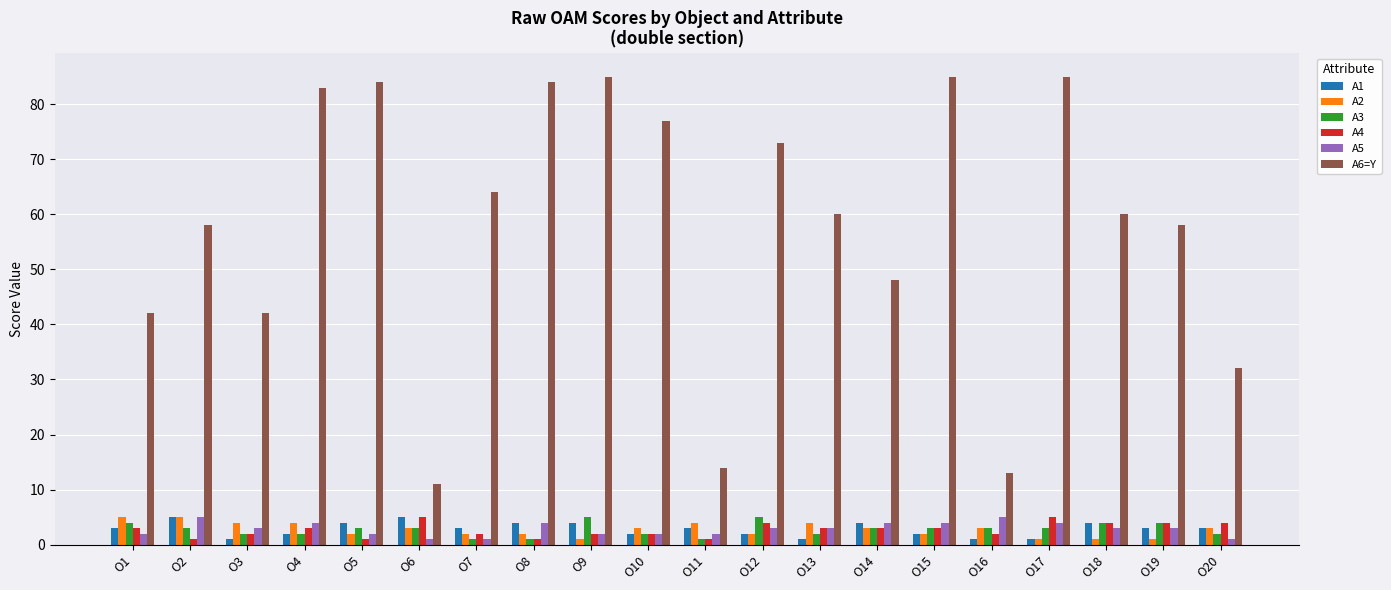

At how many categories does at least one series exceed 76?

7